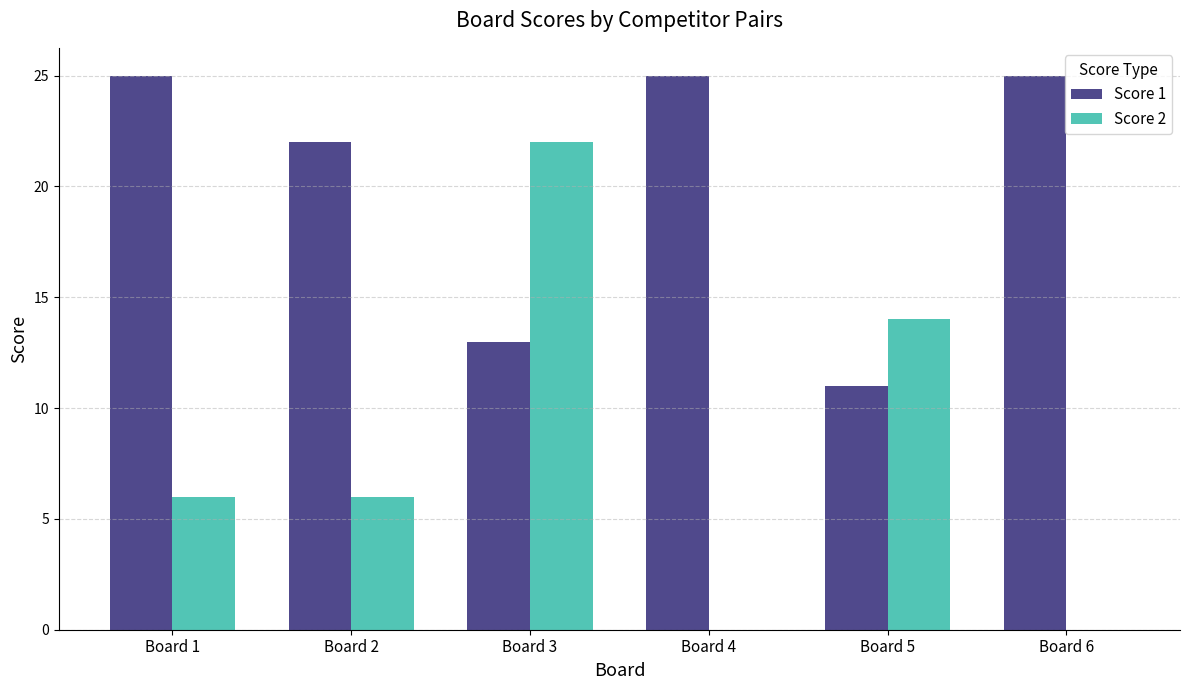

What are all the series names shown in the legend?

Score 1, Score 2